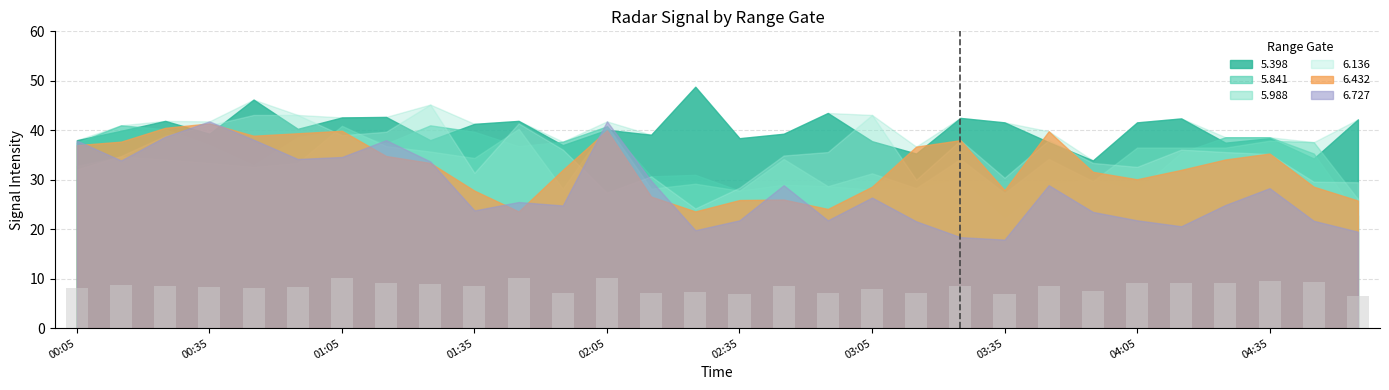

What is the maximum value shown in the chart?

10.2